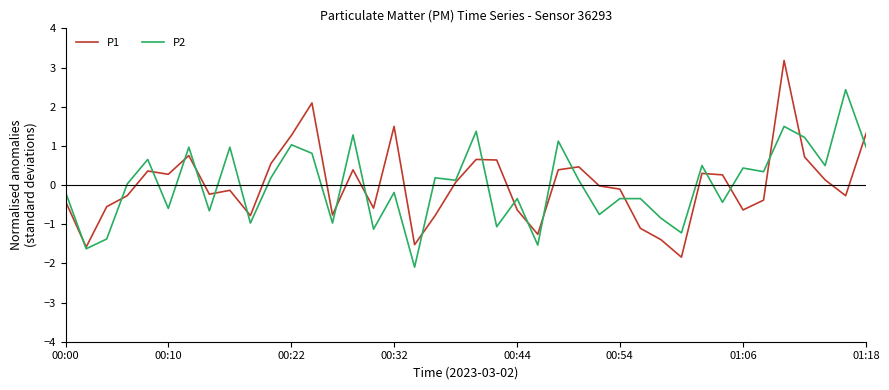

What are all the series names shown in the legend?

P1, P2